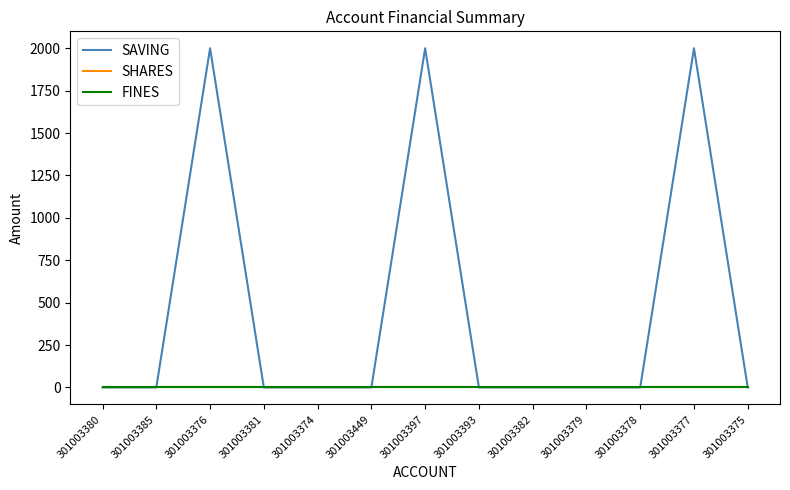

Is this an area chart (filled region under the line)?

No